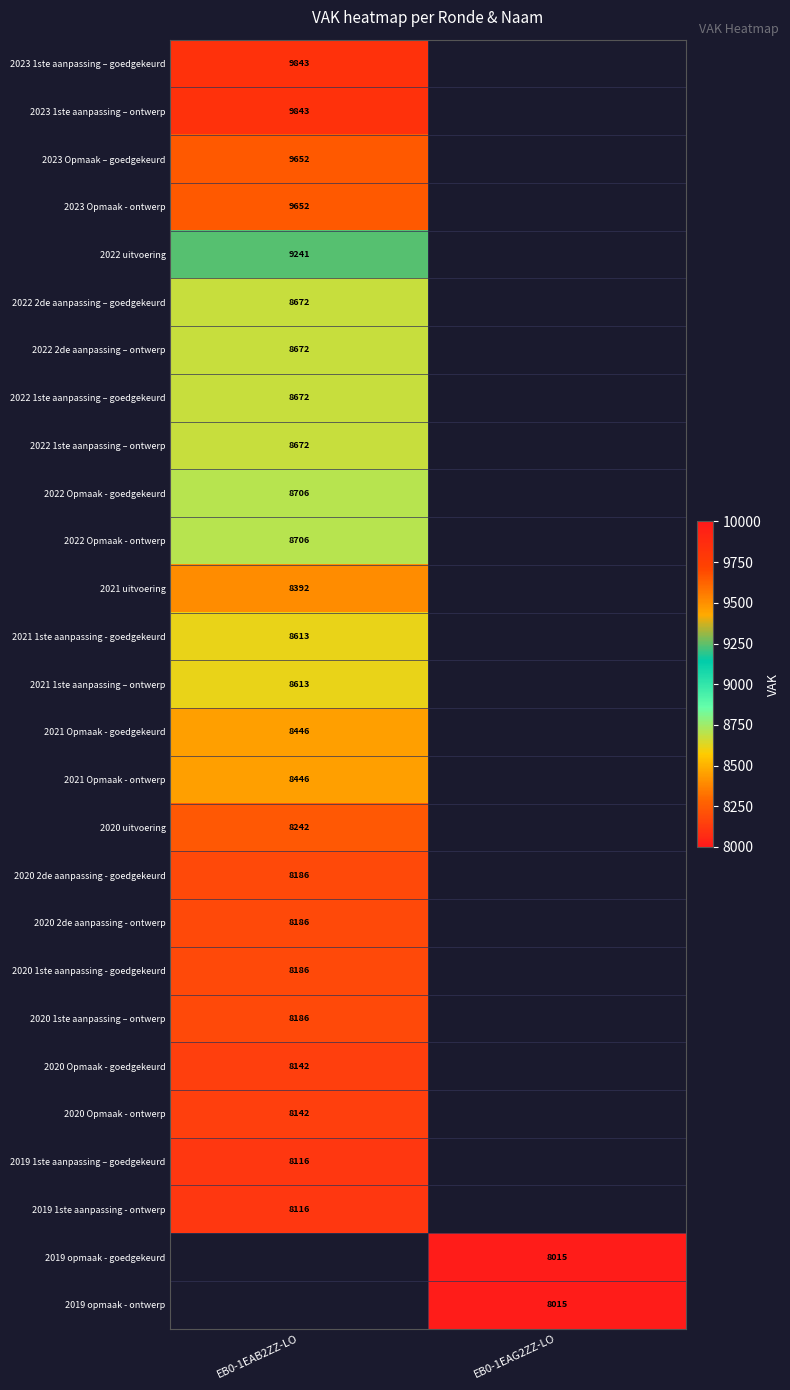

Is it true that 2019 opmaak - ontwerp equals 8015 at EB0-1EAG2ZZ-LO?

True